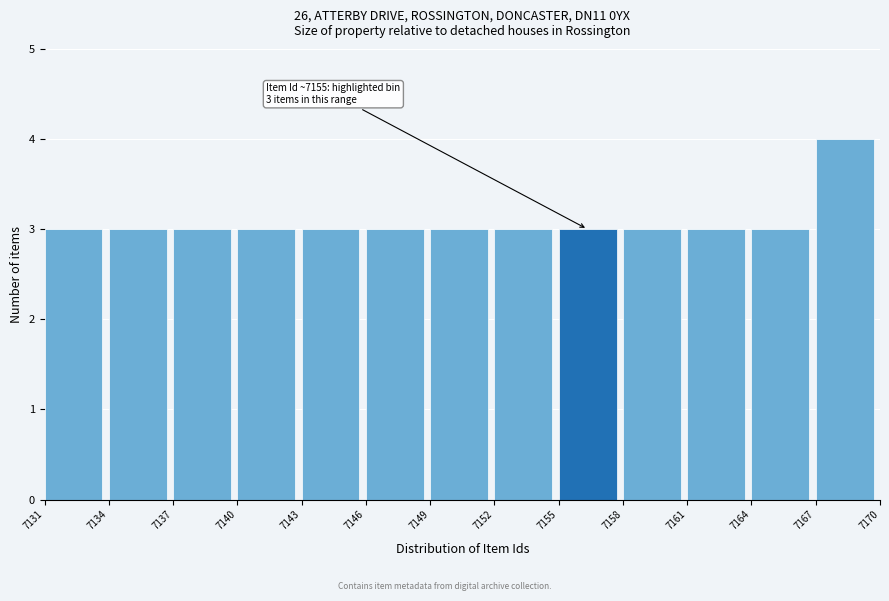

Over which range of the x-axis is the bar tallest?

7167 to 7170